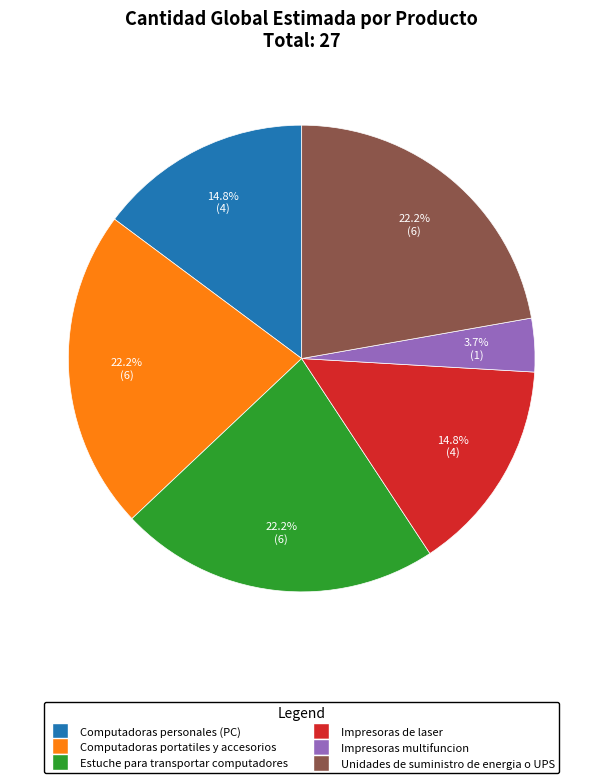

How many slices are in this pie chart?

6